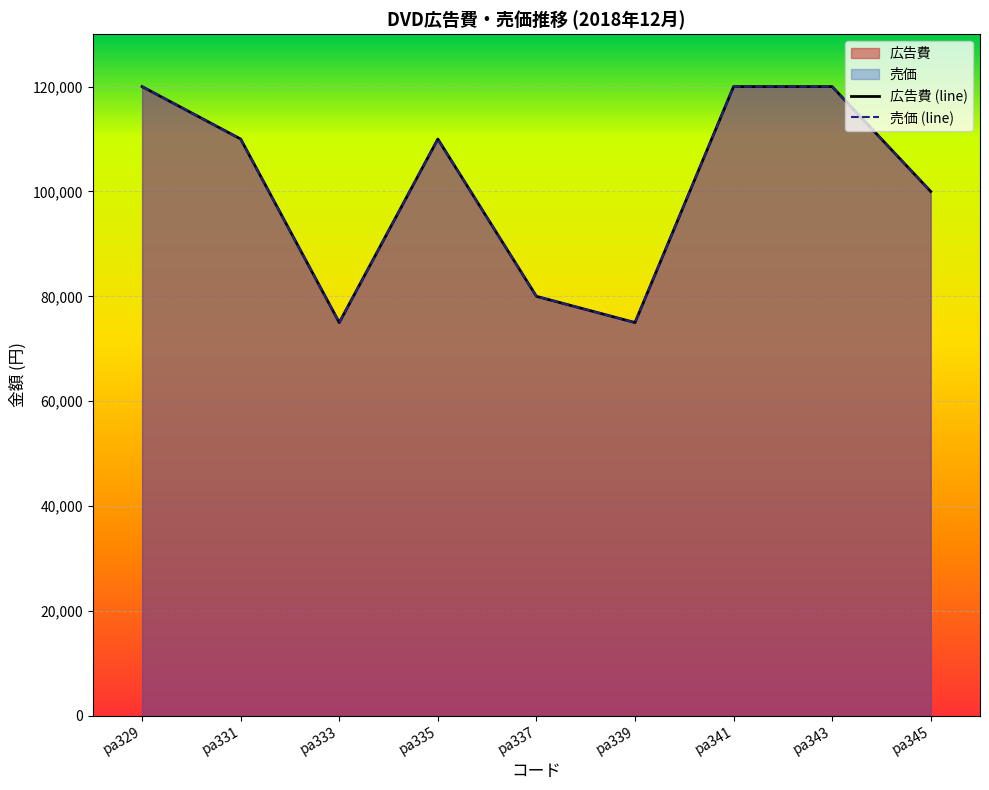

Reading left to right, what are all the values shown in this chart?

広告費: pa329=120000	pa331=110000	pa333=75000	pa335=110000	pa337=80000	pa339=75000	pa341=120000	pa343=120000	pa345=100000
売価: pa329=120000	pa331=110000	pa333=75000	pa335=110000	pa337=80000	pa339=75000	pa341=120000	pa343=120000	pa345=100000